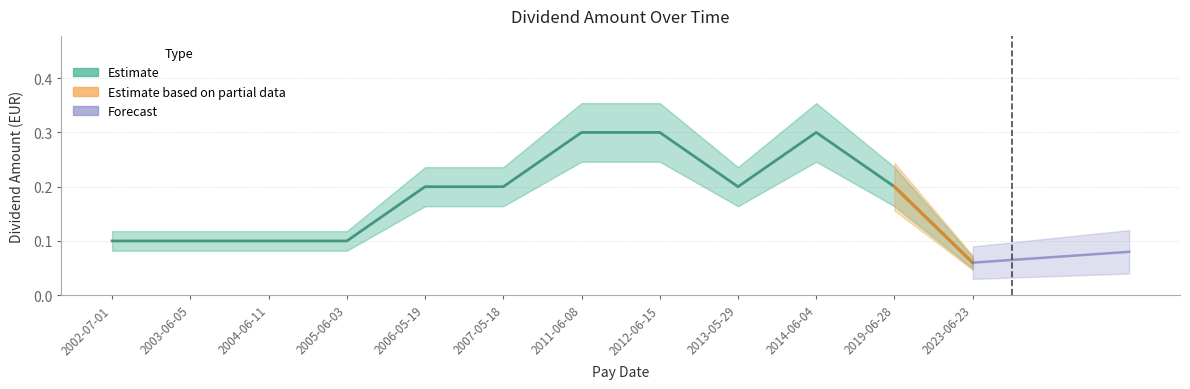

How many interior local peaks (higher than both neighbors) does the data have?

1